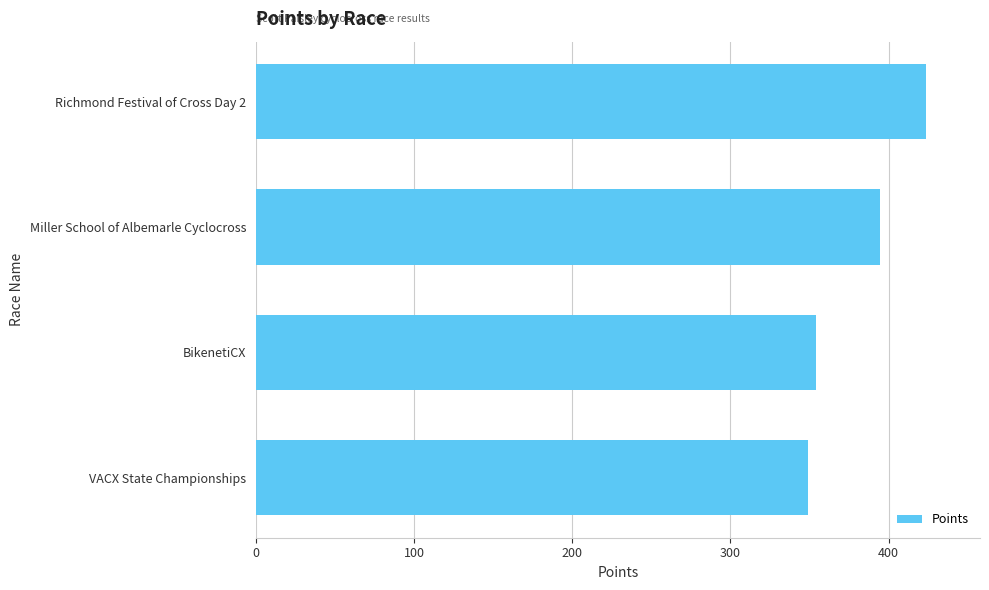

What is the approximate value at BikenetiCX?

354.4